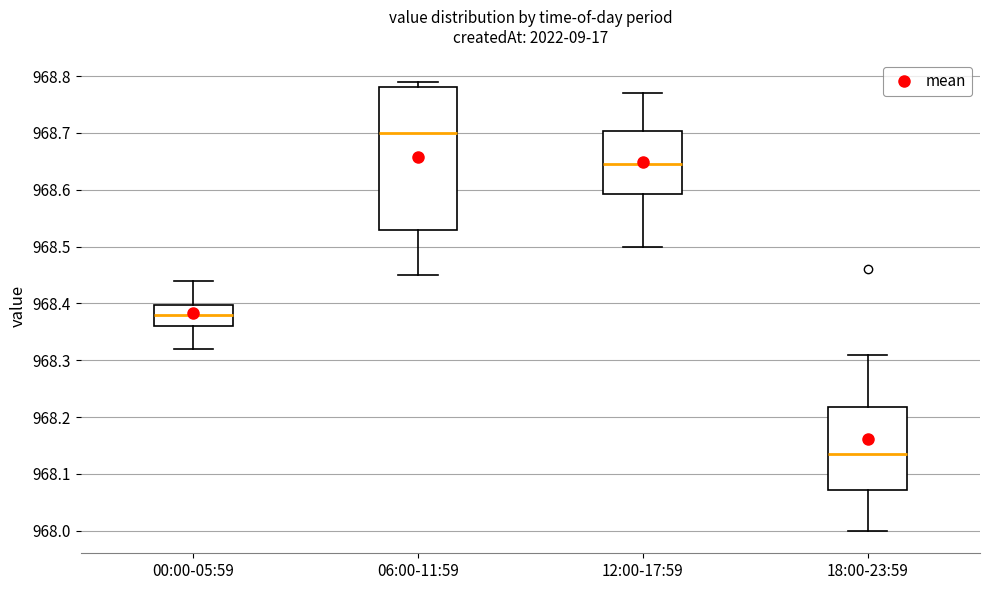

Reading left to right, read every box against the y-axis: the position of its median line, the range the box covers, and the ends of its whiskers. The values are not printed on the chart, so give them approximately, as read against the axis.

00:00-05:59: median 968.38, box 968.36 to 968.40, whiskers 968.32 to 968.44
06:00-11:59: median 968.70, box 968.53 to 968.78, whiskers 968.45 to 968.79
12:00-17:59: median 968.65, box 968.59 to 968.70, whiskers 968.50 to 968.77
18:00-23:59: median 968.14, box 968.07 to 968.22, whiskers 968.00 to 968.31